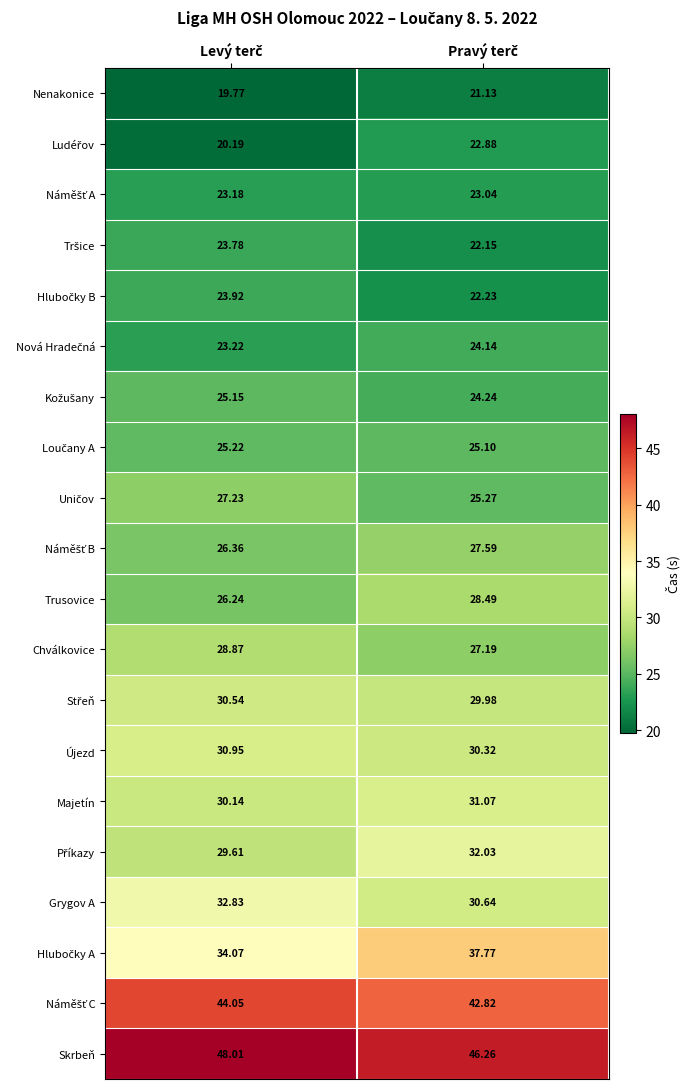

Which series has the largest total across all categories?

Skrbeň